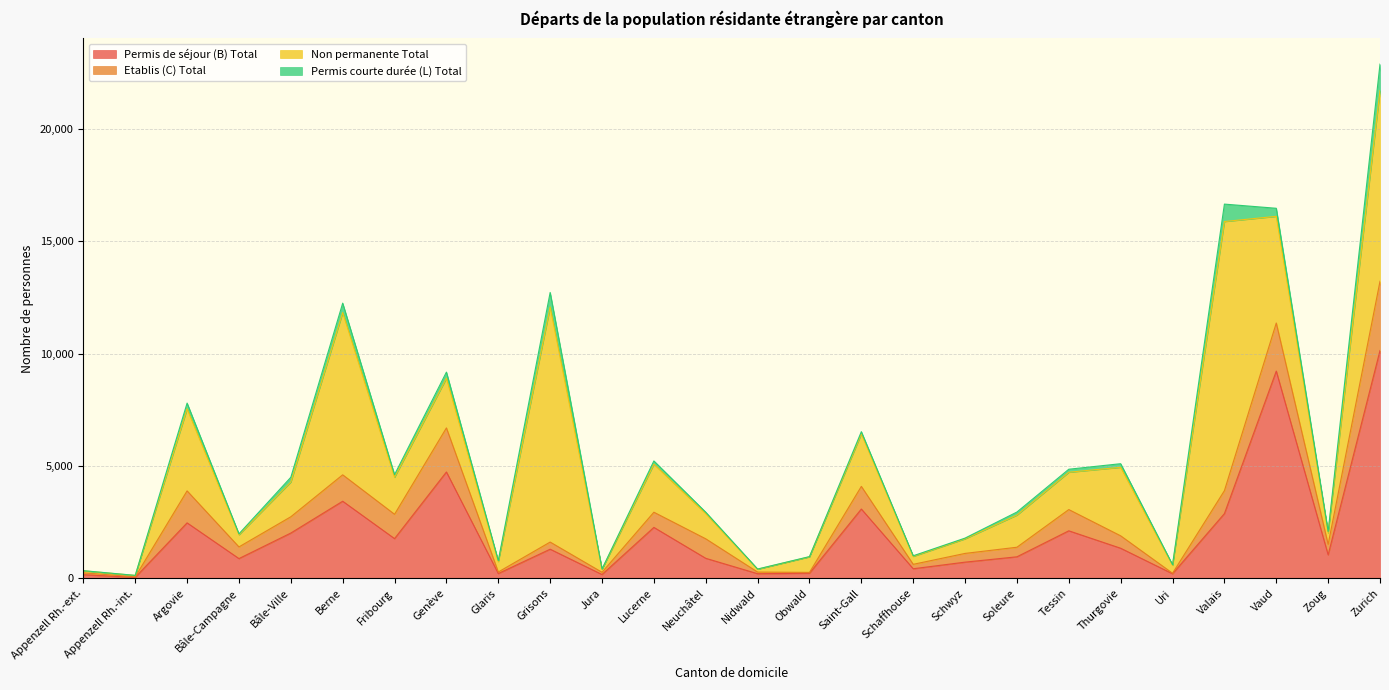

How many interior local valleys does the Non permanente Total series have?

9